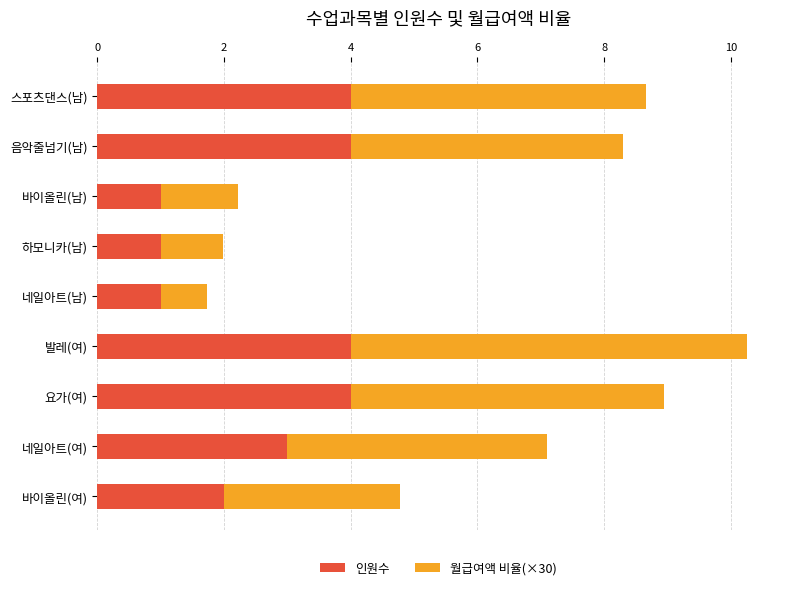

What is the difference between the maximum and second lowest values in the 인원수 series?

3.0